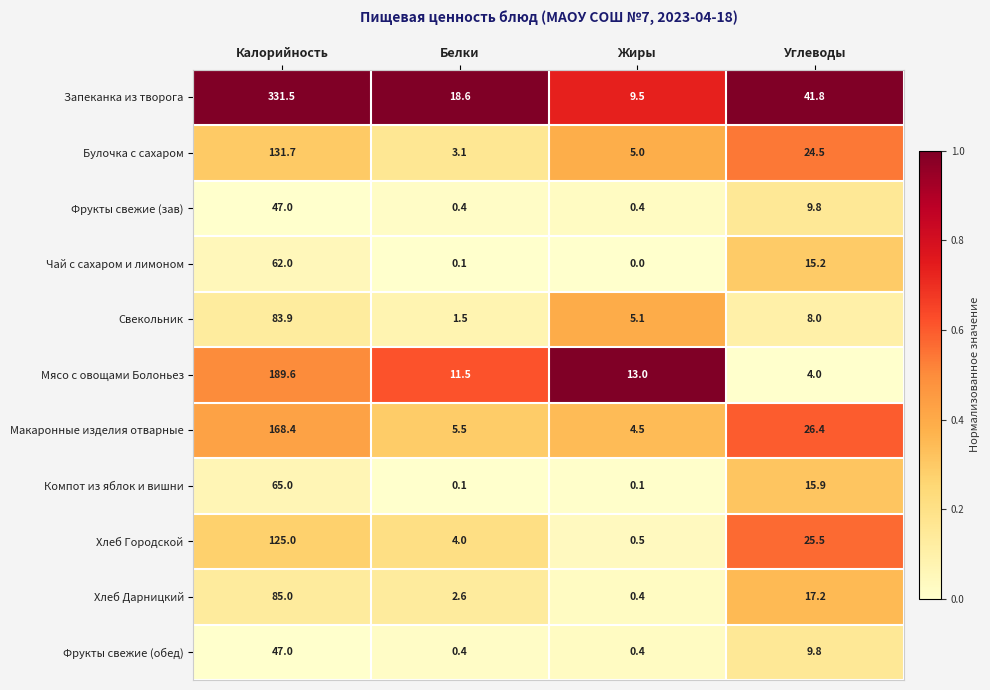

What is the total value across all series at Углеводы?

198.1